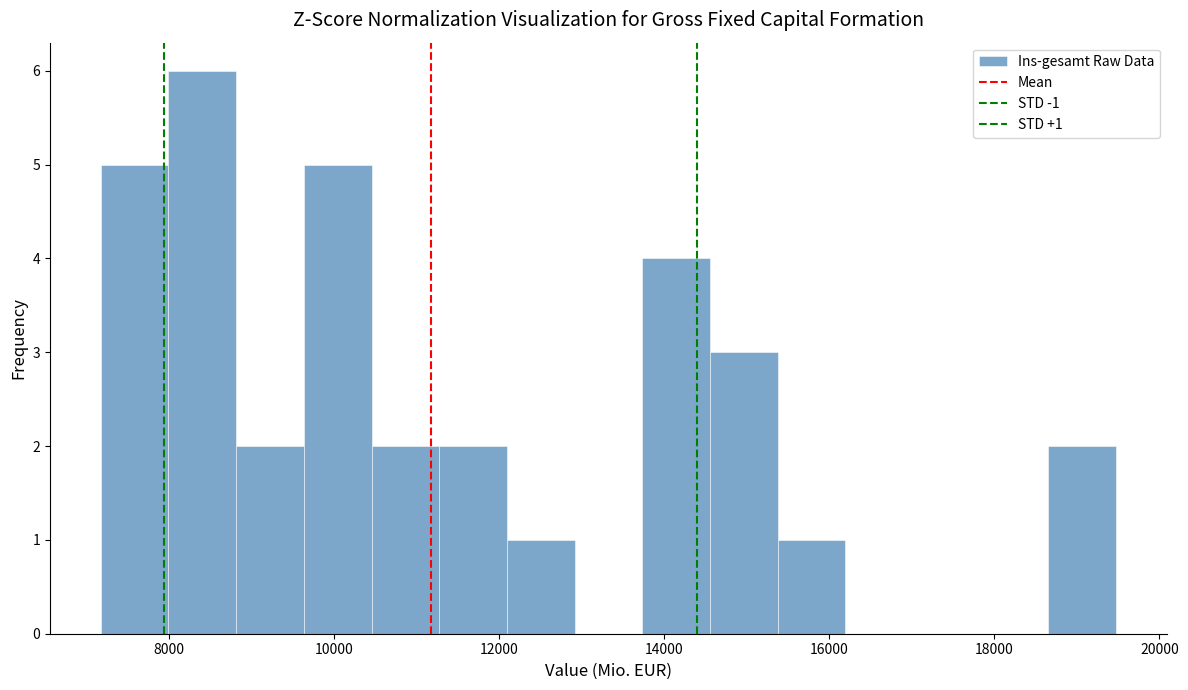

Which range on the x-axis has the tallest bar?

8000 to 8800